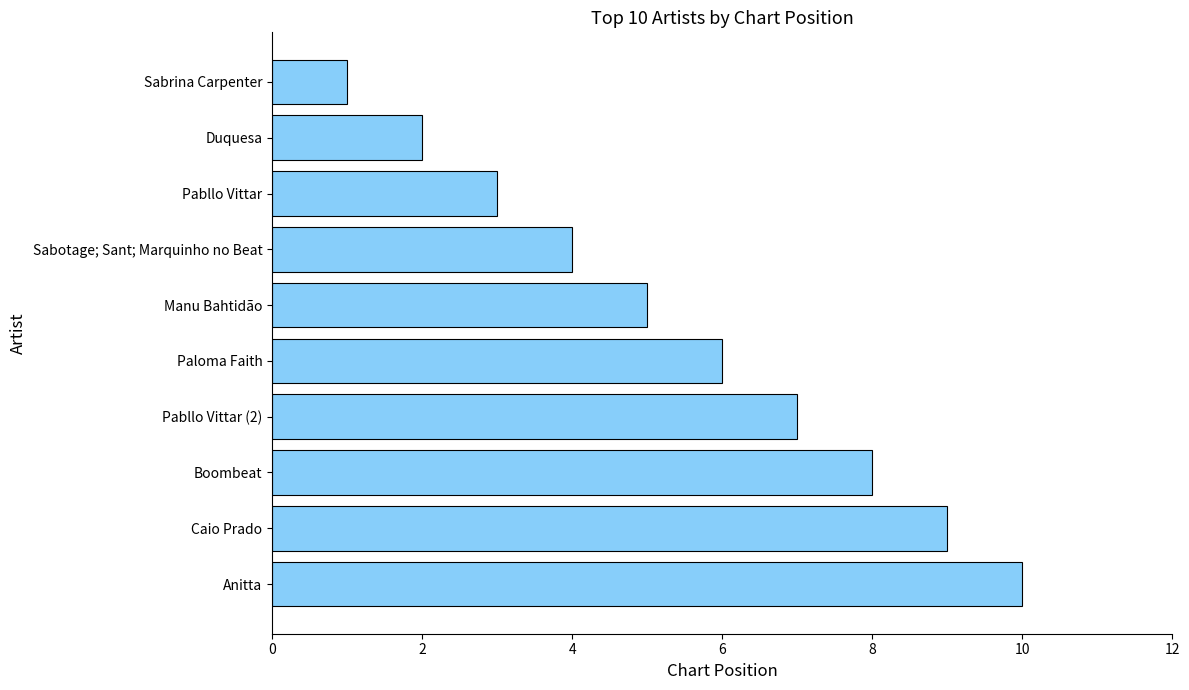

What is the approximate value at Paloma Faith?

6